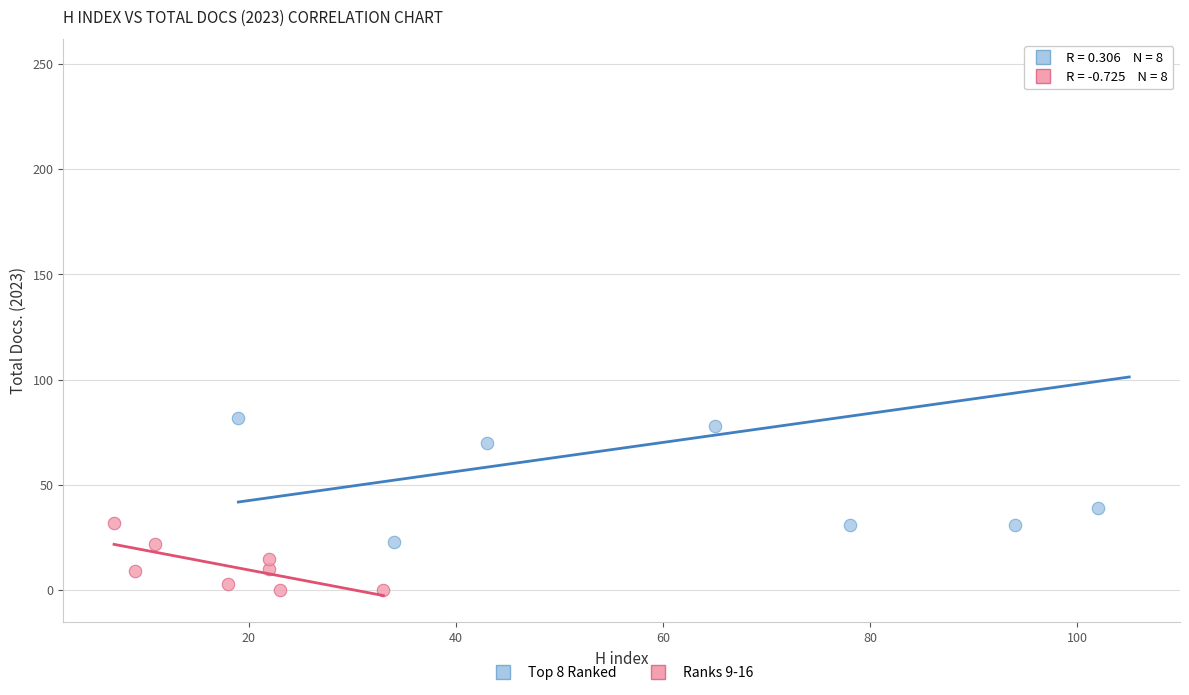

Which series reaches the minimum Y coordinate?

Ranks 9-16